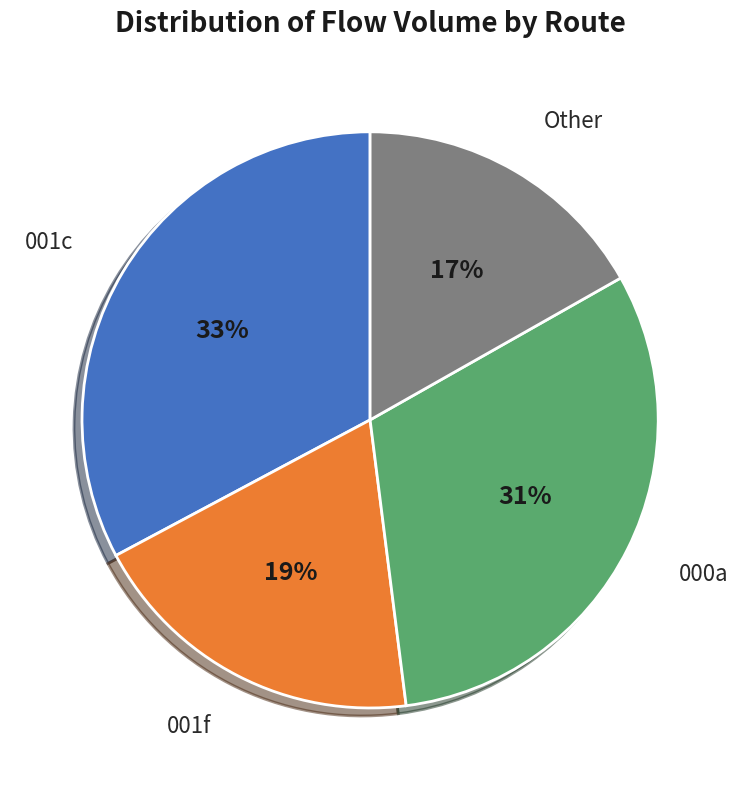

To the nearest percent, what is the average slice percentage?

25%